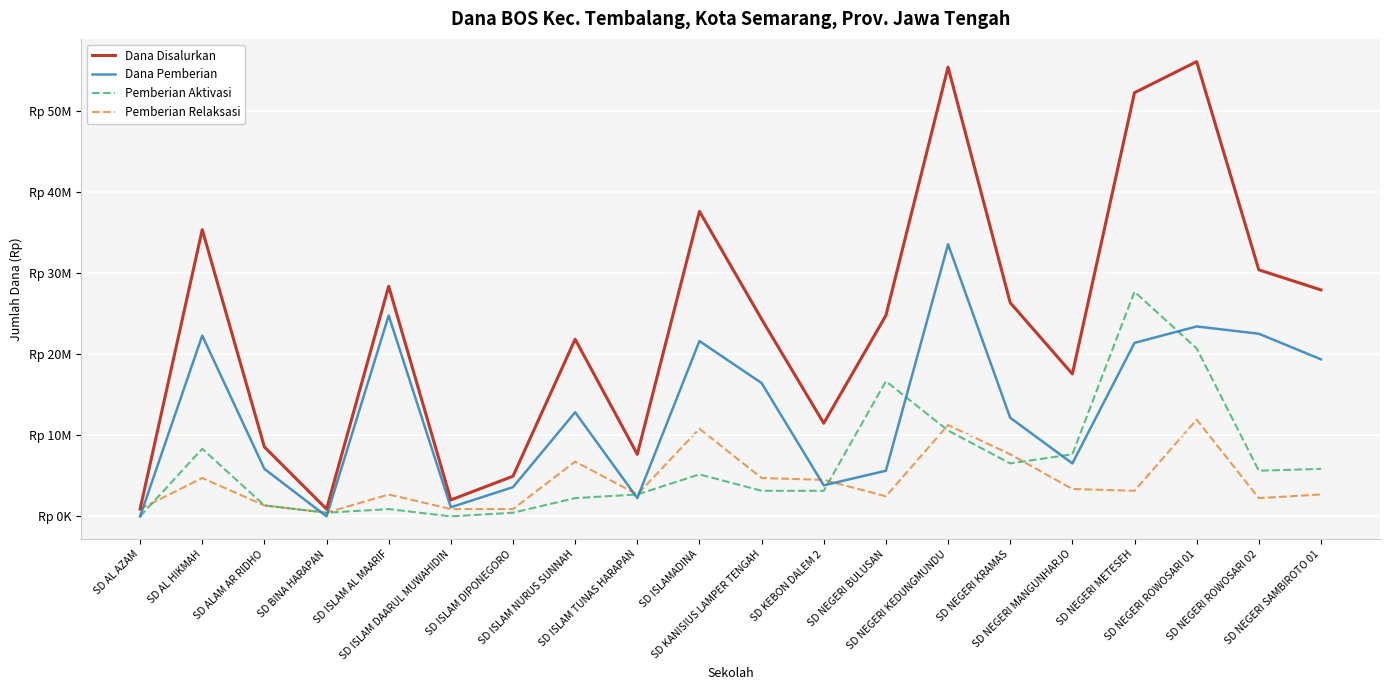

How many distinct data groups are displayed?

4